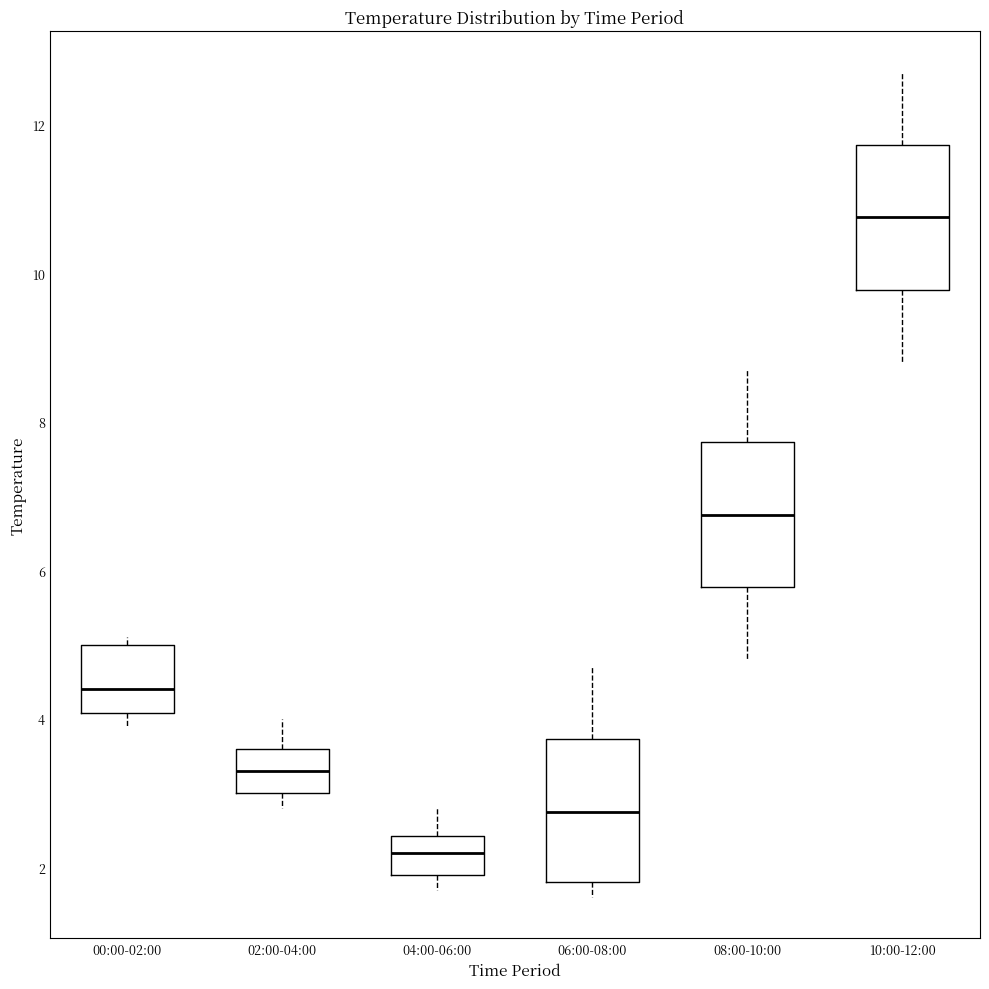

Reading left to right, read every box against the y-axis: the position of its median line, the range the box covers, and the ends of its whiskers. The values are not printed on the chart, so give them approximately, as read against the axis.

00:00-02:00: median 4.4, box 4.0 to 5.0, whiskers 4.0 (just below the box's lower edge) to 5.2
02:00-04:00: median 3.4, box 3.0 to 3.6, whiskers 2.8 to 4.0
04:00-06:00: median 2.2, box 2.0 to 2.4, whiskers 1.8 to 2.8
06:00-08:00: median 2.8, box 1.8 to 3.8, whiskers 1.6 to 4.8
08:00-10:00: median 6.8, box 5.8 to 7.8, whiskers 4.8 to 8.8
10:00-12:00: median 10.8, box 9.8 to 11.8, whiskers 8.8 to 12.8